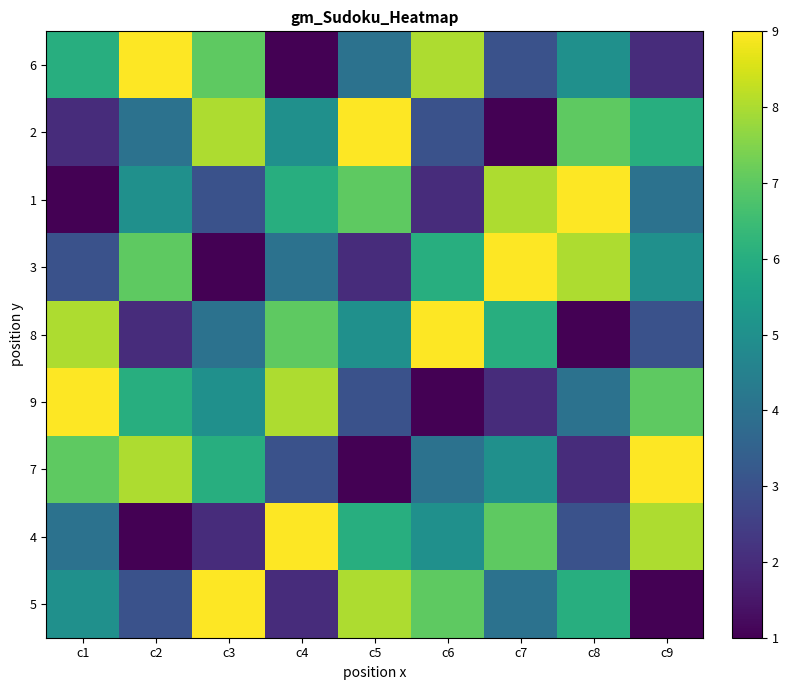

Between c9 and c3, which is larger?

c3